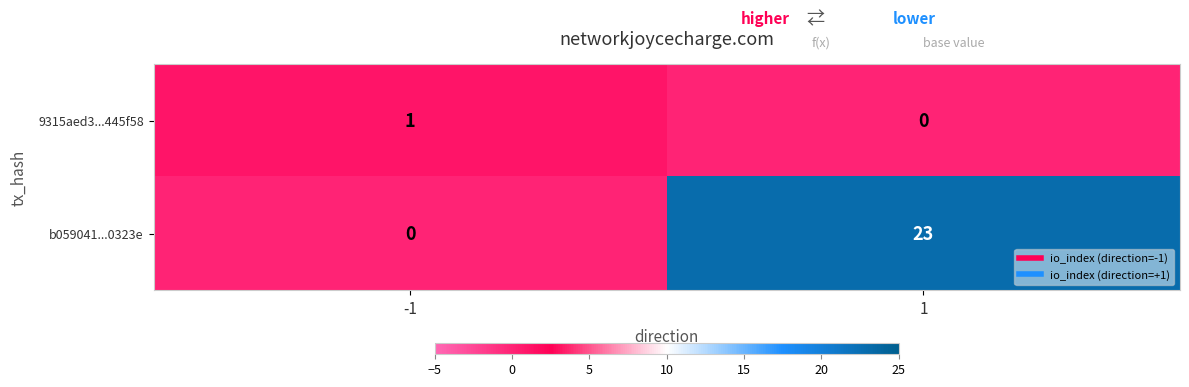

Which series has the largest total across all categories?

b059041...0323e